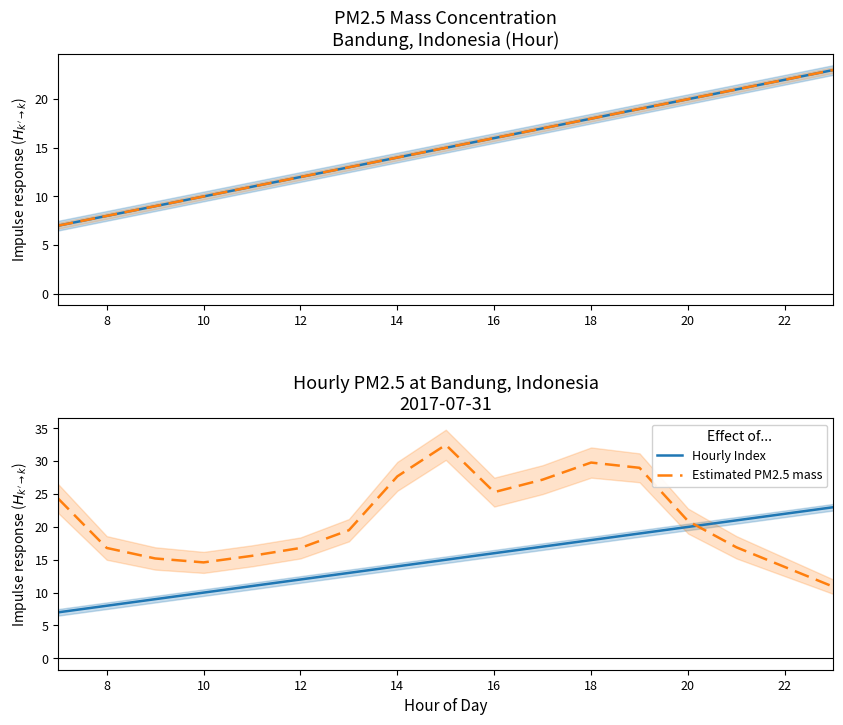

True or false: PM2.5 mass has more than 1 points higher than both neighbors.

False